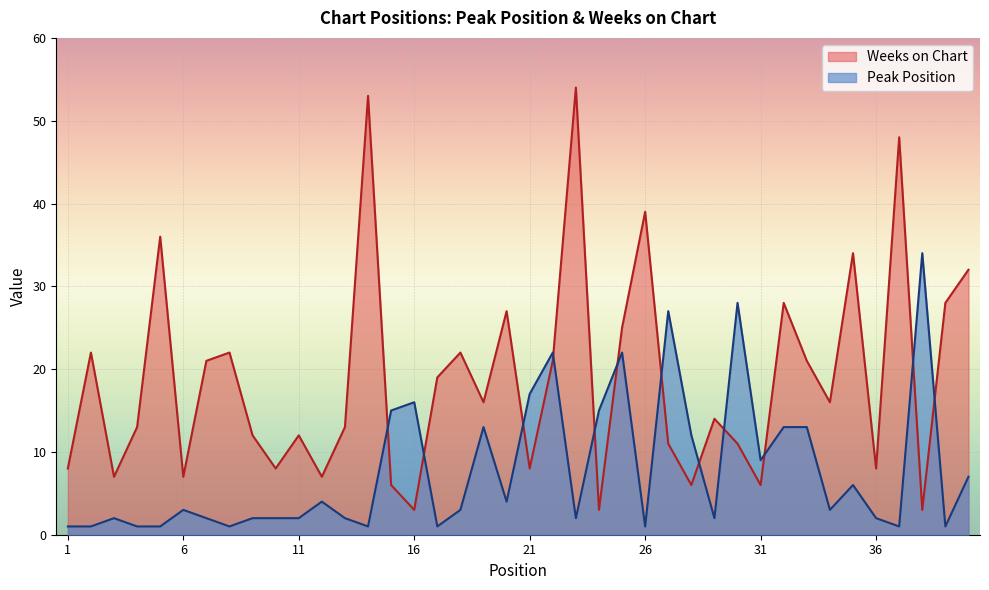

How many lines are shown in the chart?

2